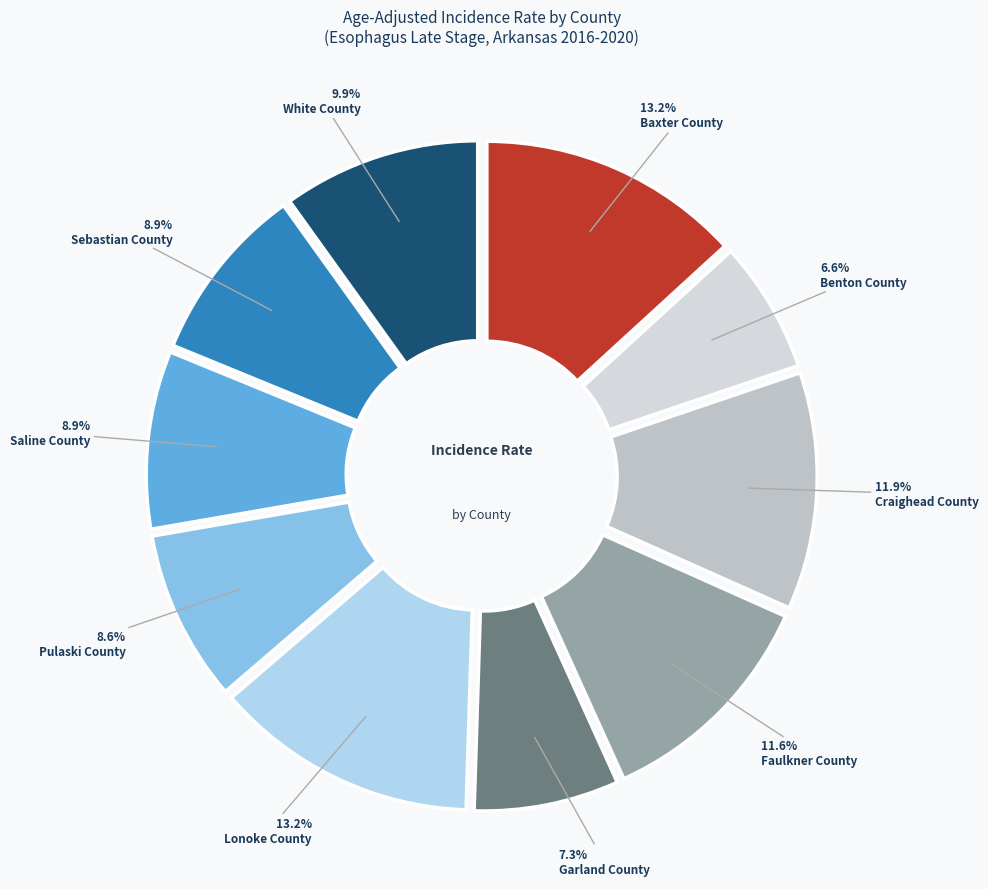

The Pulaski County slice represents 1% of the pie. True or false?

False